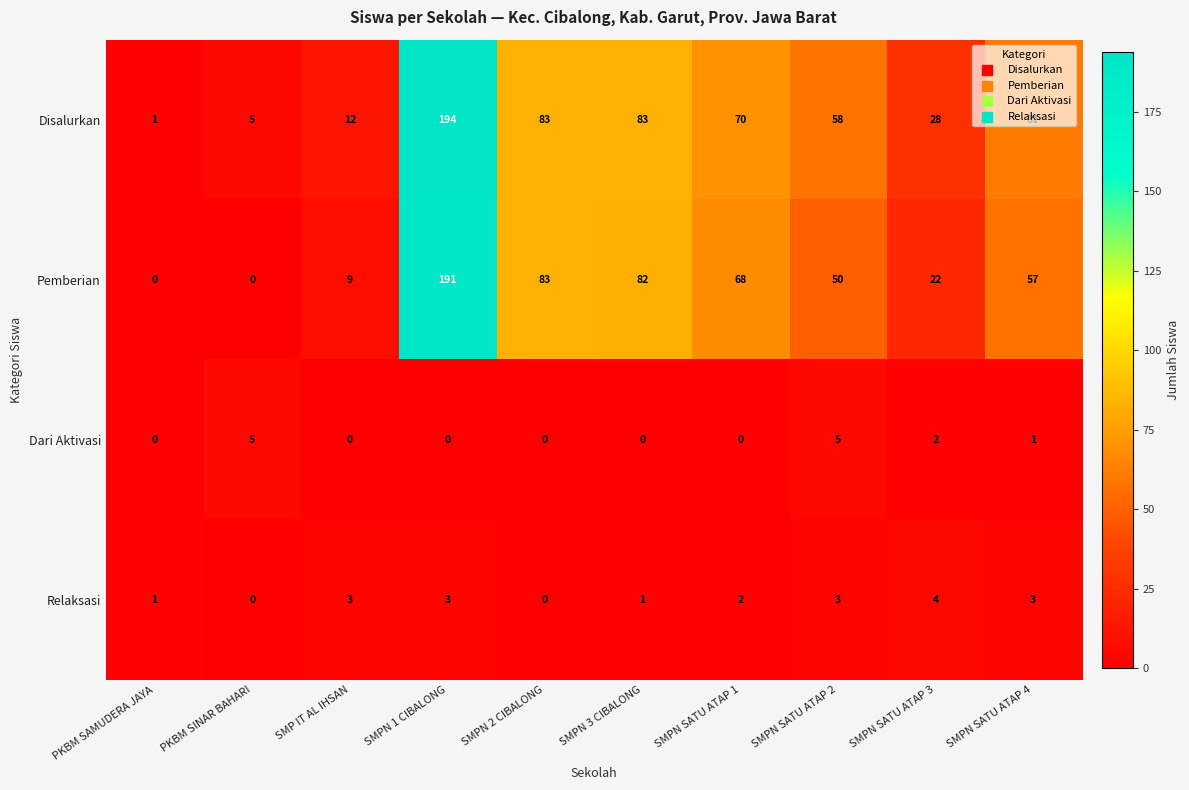

How many series are shown in this chart?

4